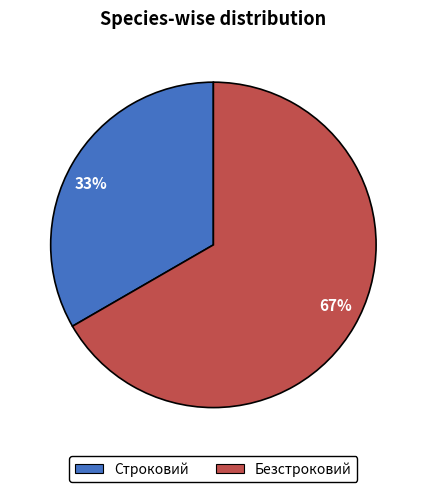

Is it true that 67% is 67% of the pie?

True